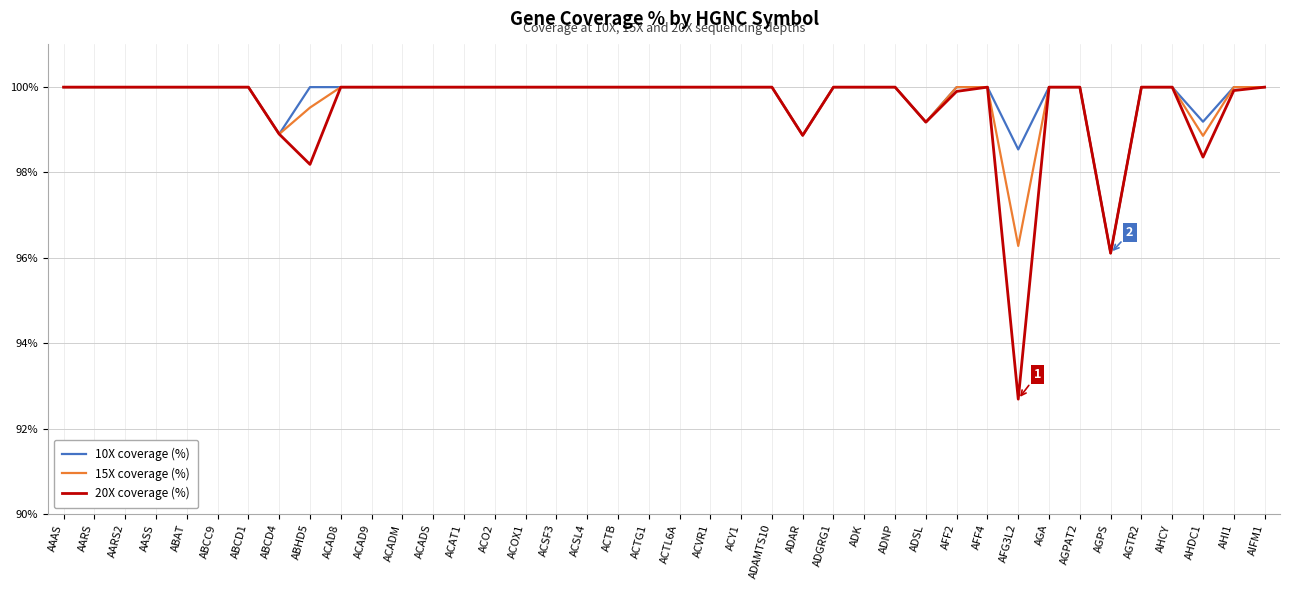

What value does the 20X coverage (%) series have at AFG3L2?

92.7